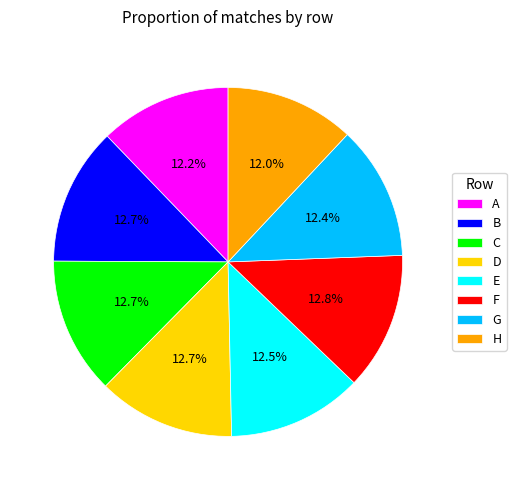

Between B and A, which is larger?

B